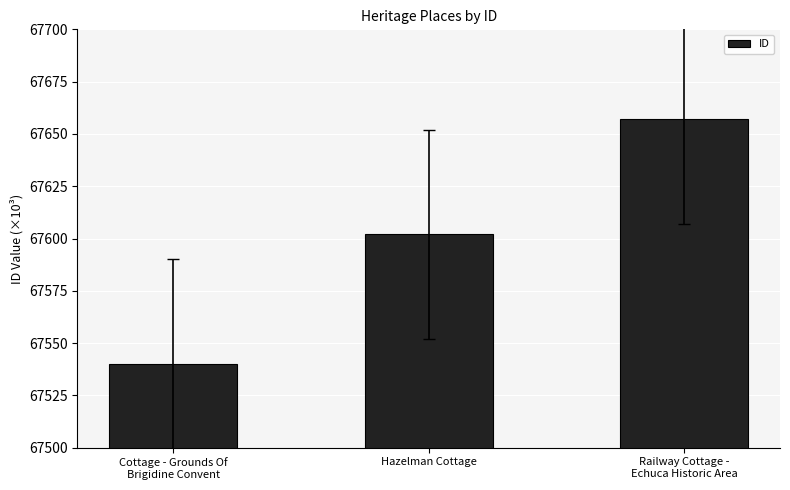

Read the value at Railway Cottage -
Echuca Historic Area.

67657